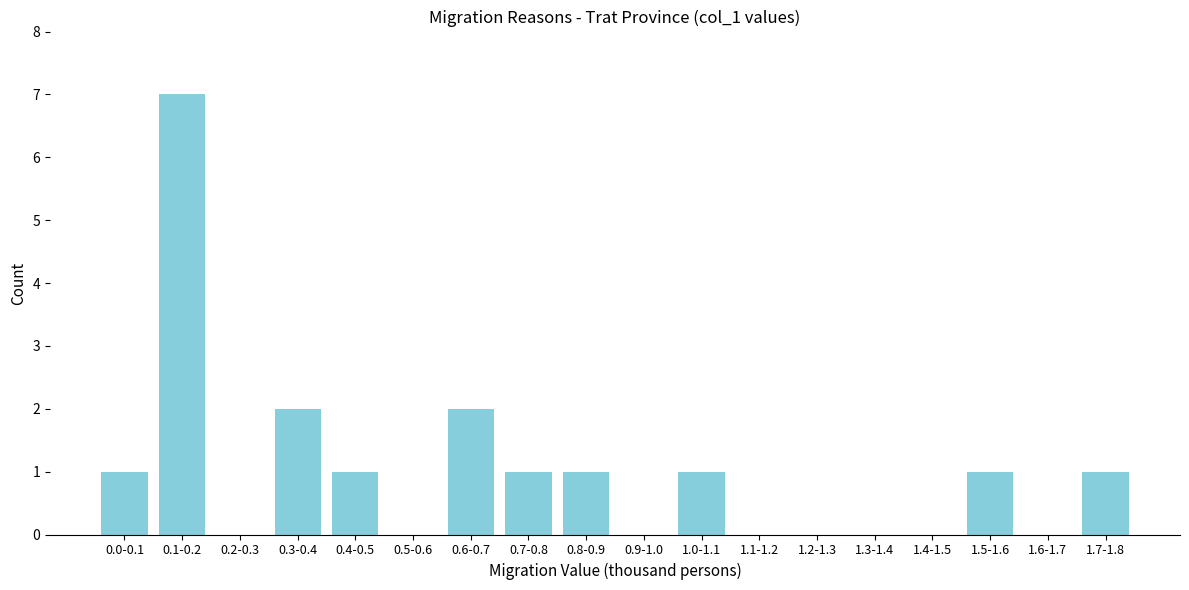

Reading left to right, transcribe all the data shown in this chart.

0.0-0.1=1	0.1-0.2=7	0.2-0.3=0	0.3-0.4=2	0.4-0.5=1	0.5-0.6=0	0.6-0.7=2	0.7-0.8=1	0.8-0.9=1	0.9-1.0=0	1.0-1.1=1	1.1-1.2=0	1.2-1.3=0	1.3-1.4=0	1.4-1.5=0	1.5-1.6=1	1.6-1.7=0	1.7-1.8=1